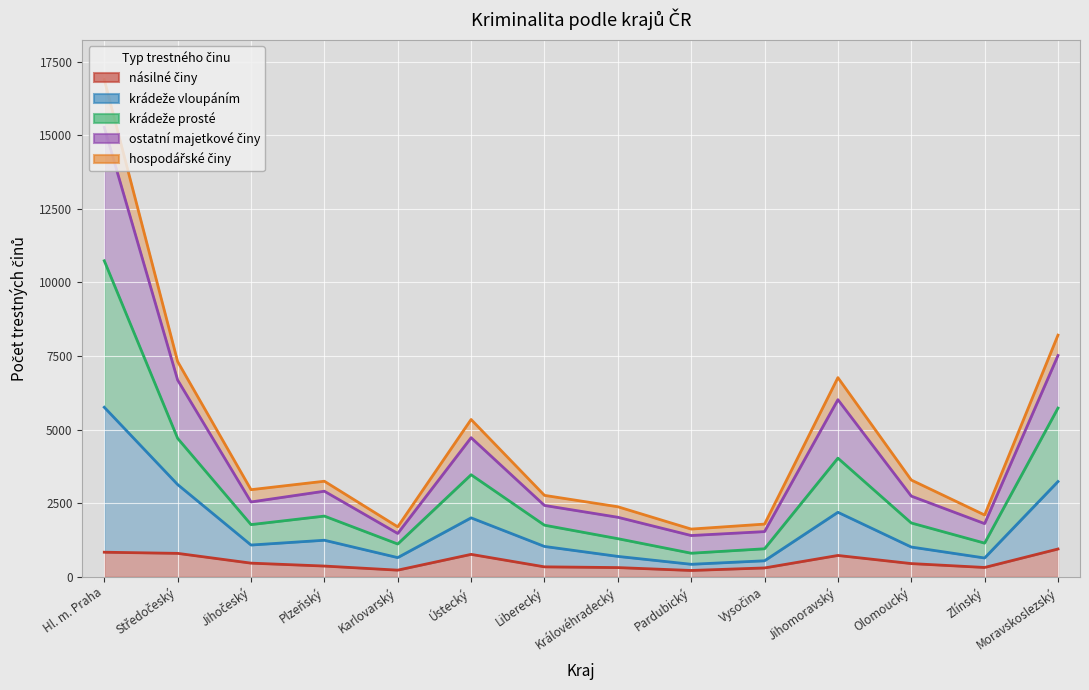

Does the chart display data point markers on the line(s)?

No